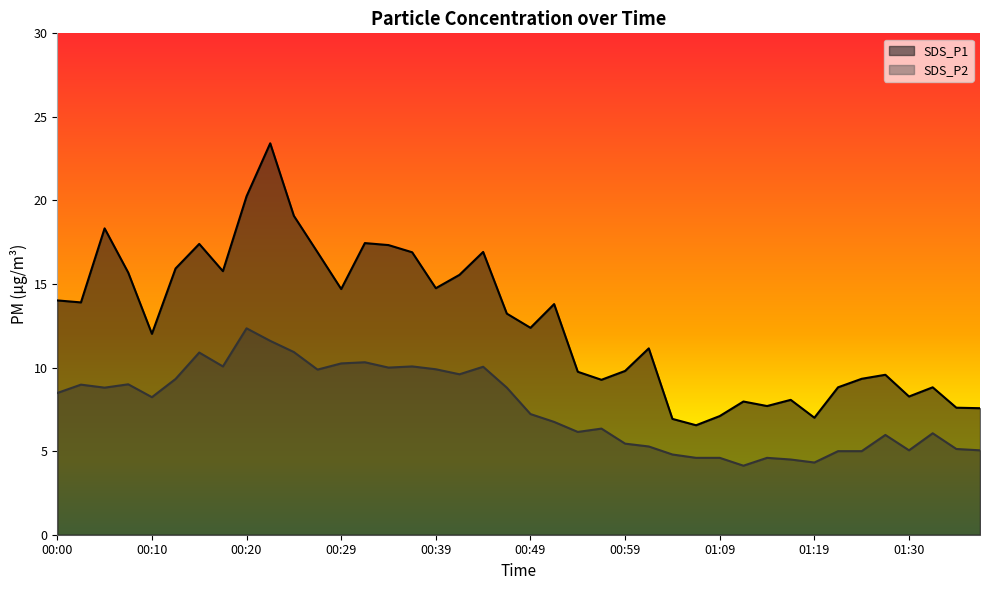

At which label does SDS_P2 reach its peak?

00:20